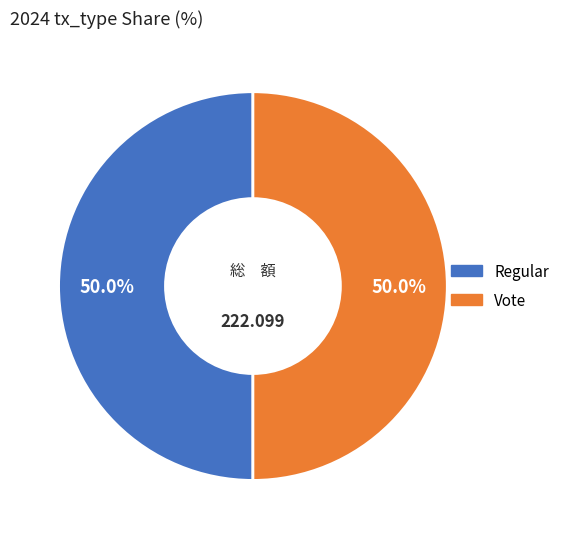

Is the sum of Regular and Vote greater than half?

Yes